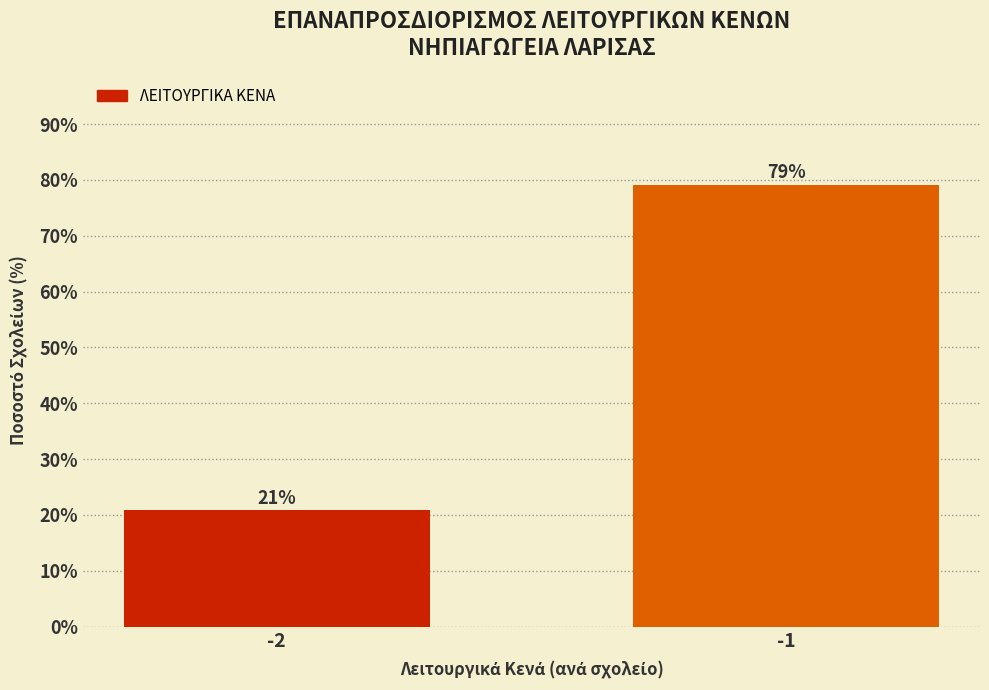

True or false: the data shows 29.1 at -1.

False